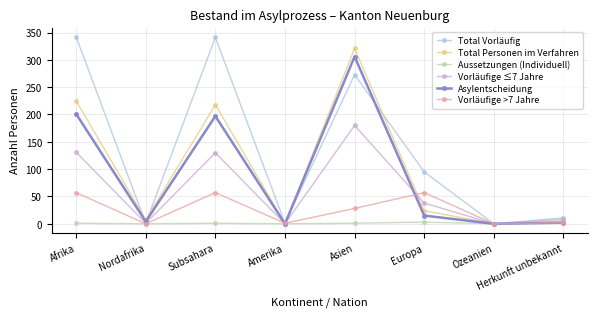

How many categories are shown in the chart?

8